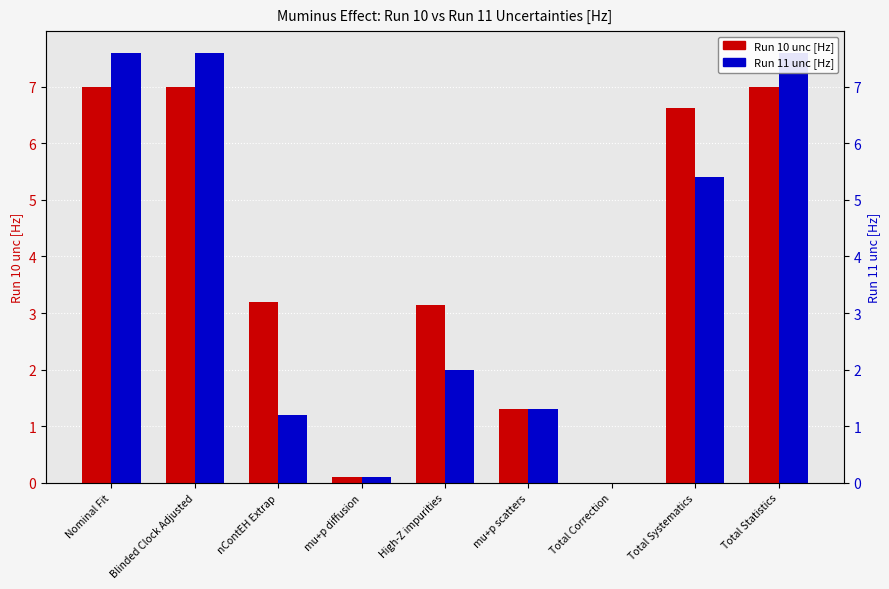

What is the total value across all series at mu+p diffusion?

0.2